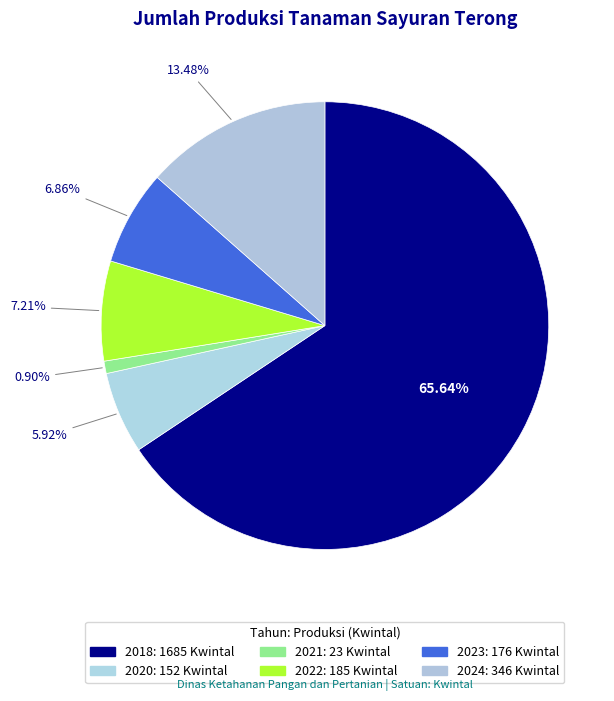

How many segments does this pie chart have?

6